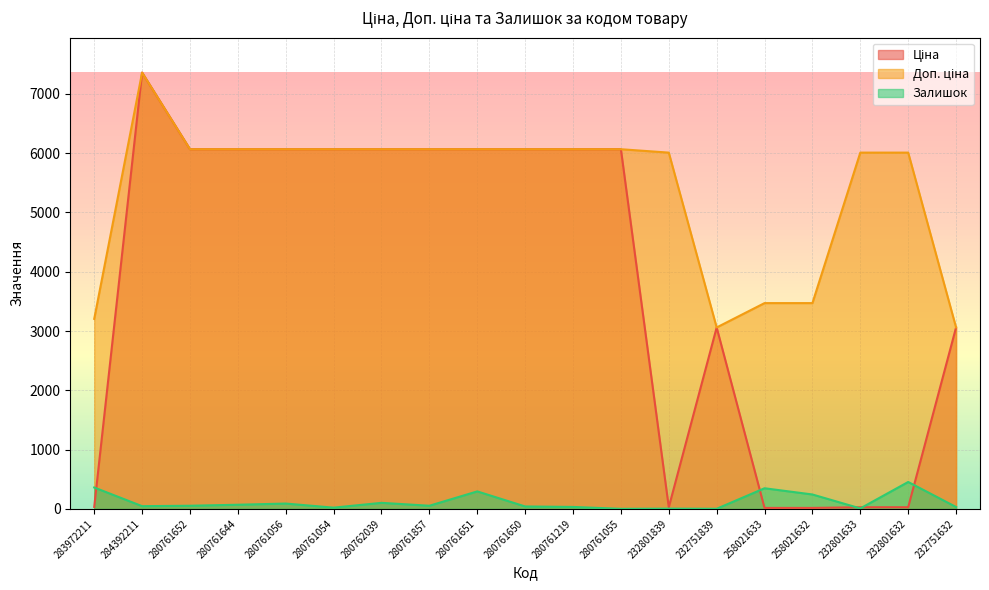

After their last crossing, which series has the higher values: Ціна or Залишок?

Ціна